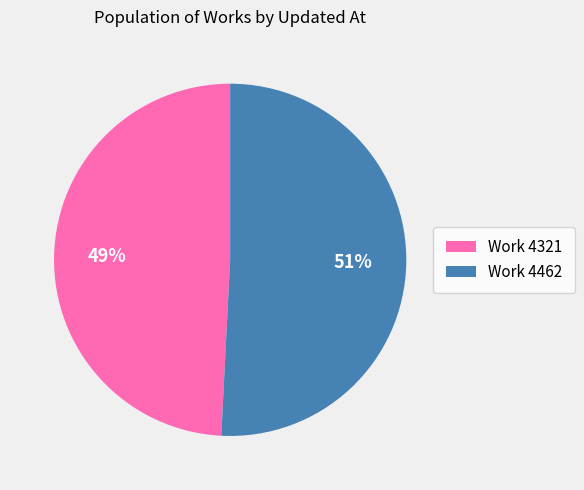

To the nearest percent, what is the average slice percentage?

50%